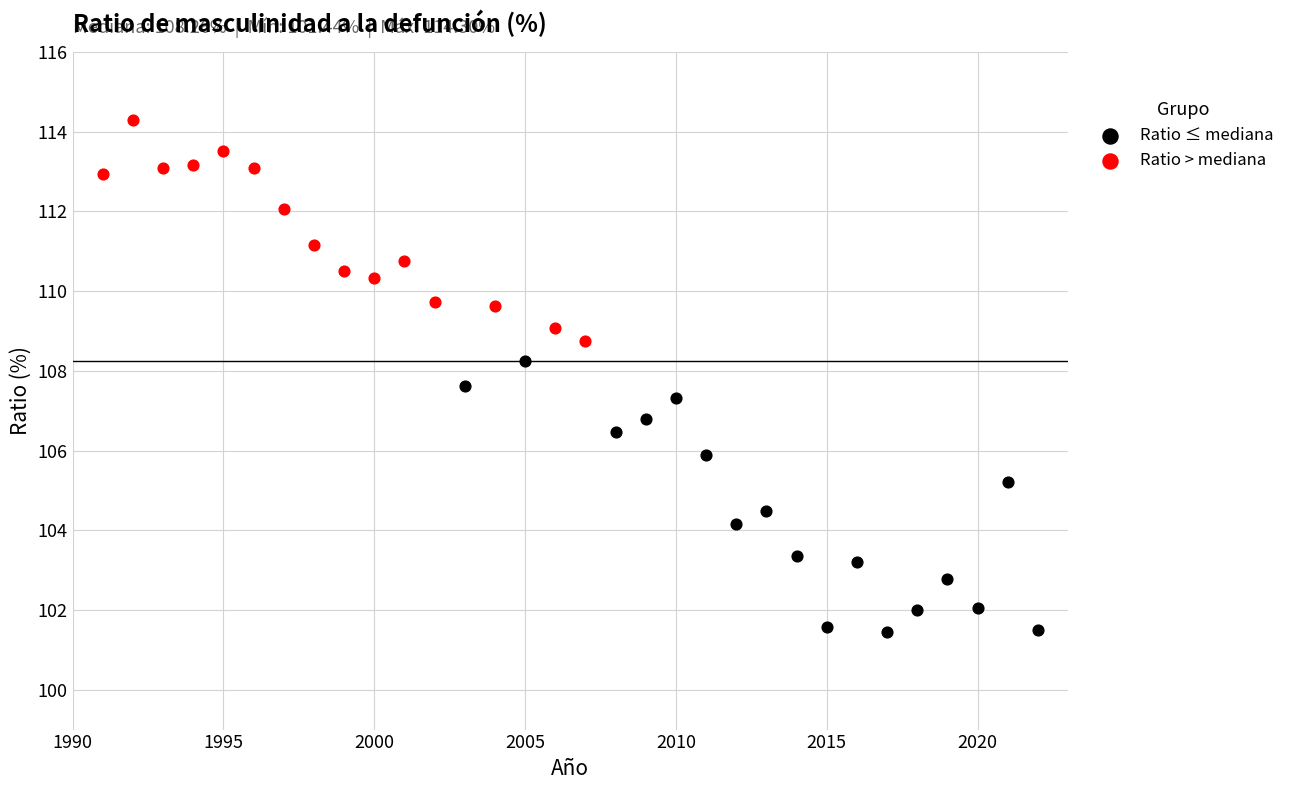

Which series reaches the maximum Y coordinate?

Ratio > mediana